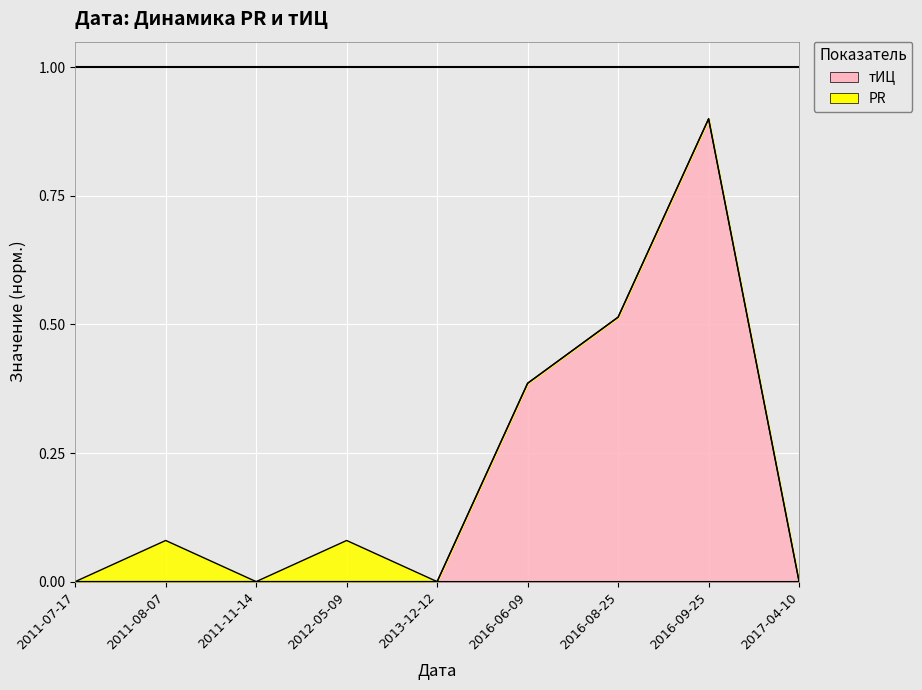

How many categories are shown in the chart?

9